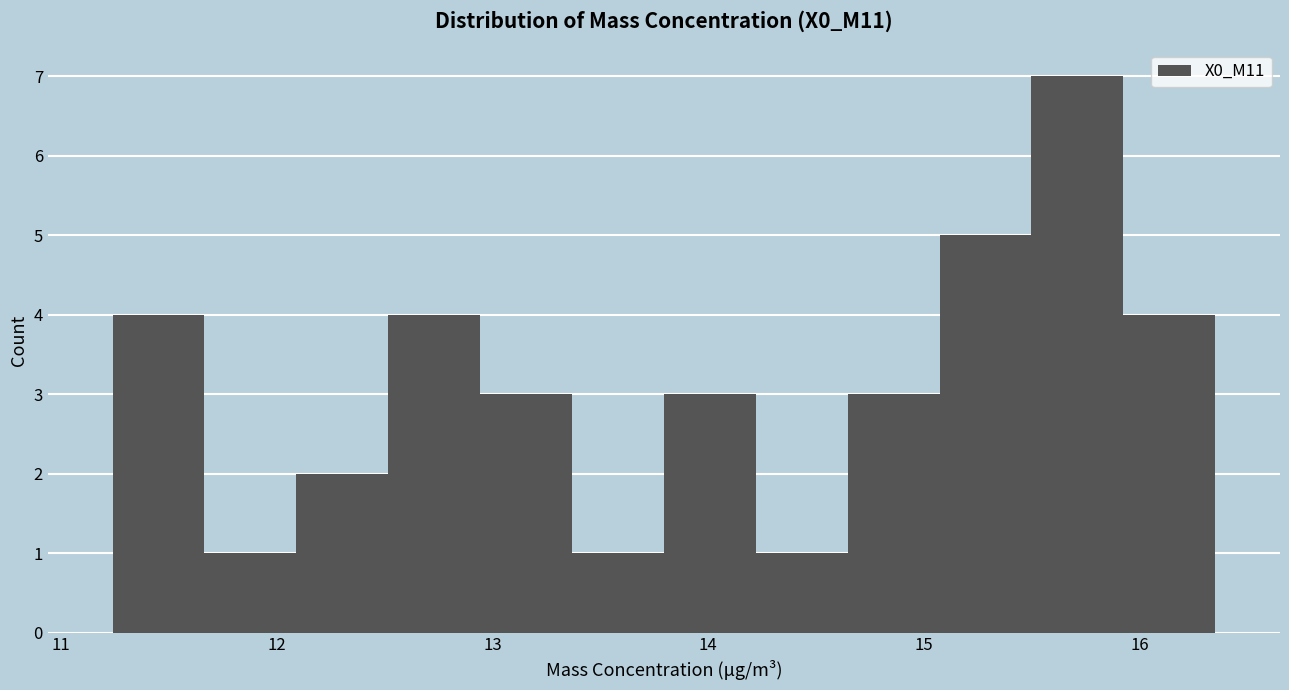

Reading left to right, transcribe this chart: for each bar, give the range it covers on the x-axis and its height. Neither the bar edges nor the heights are printed on the chart, so give them approximately, as read against the axes.

11.2 to 11.7: 4
11.7 to 12.1: 1
12.1 to 12.5: 2
12.5 to 12.9: 4
12.9 to 13.4: 3
13.4 to 13.8: 1
13.8 to 14.2: 3
14.2 to 14.6: 1
14.6 to 15.1: 3
15.1 to 15.5: 5
15.5 to 15.9: 7
15.9 to 16.4: 4